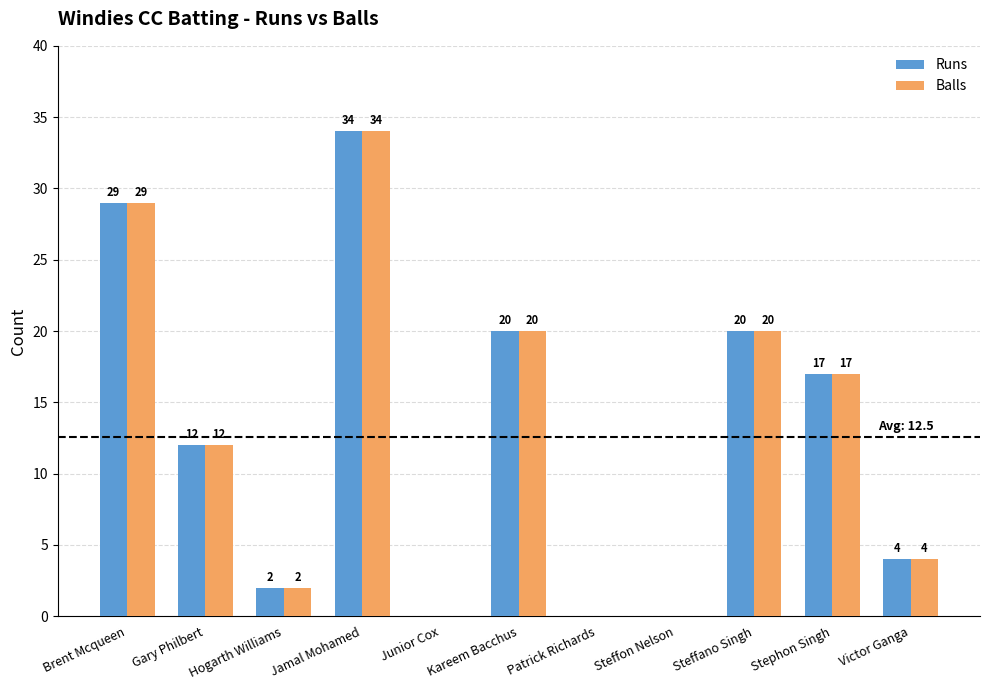

What is the average value of the Runs series?

13